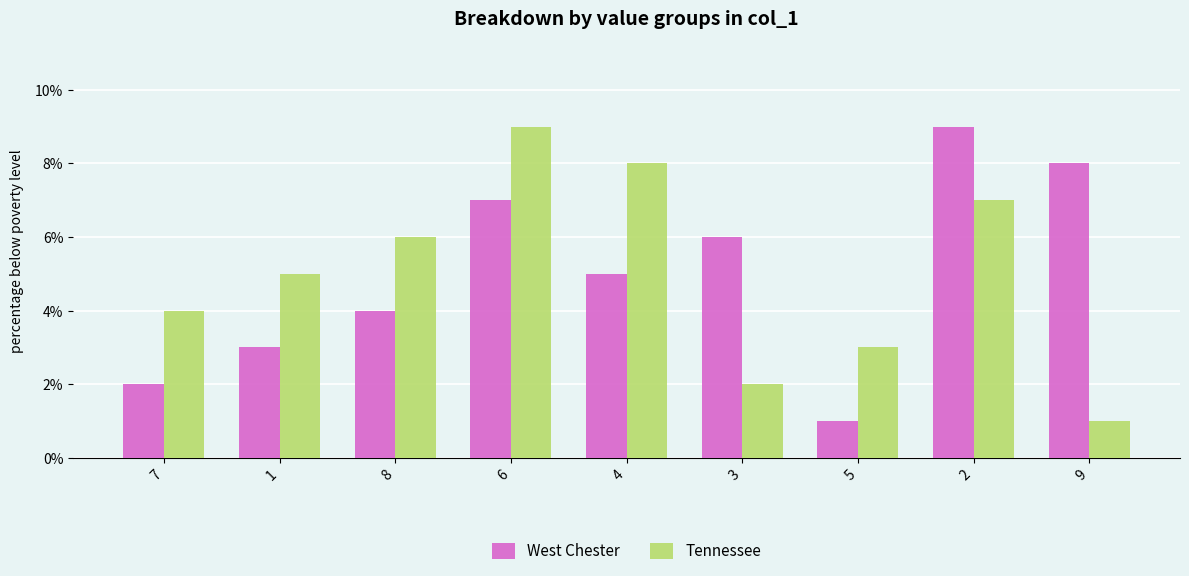

Is the value of West Chester at 9 greater than the value of Tennessee at 1?

Yes